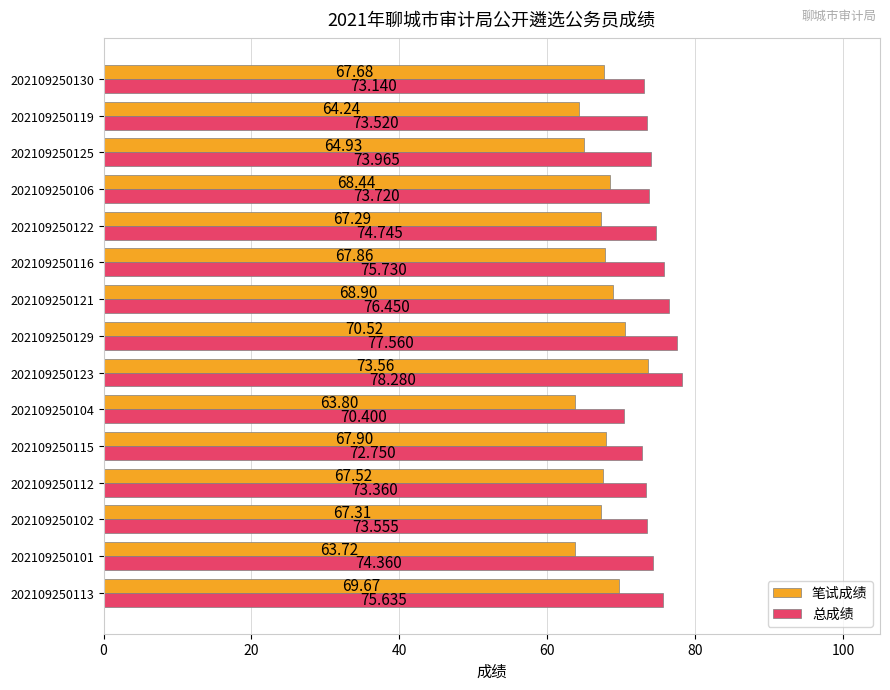

How many series are shown in this chart?

2